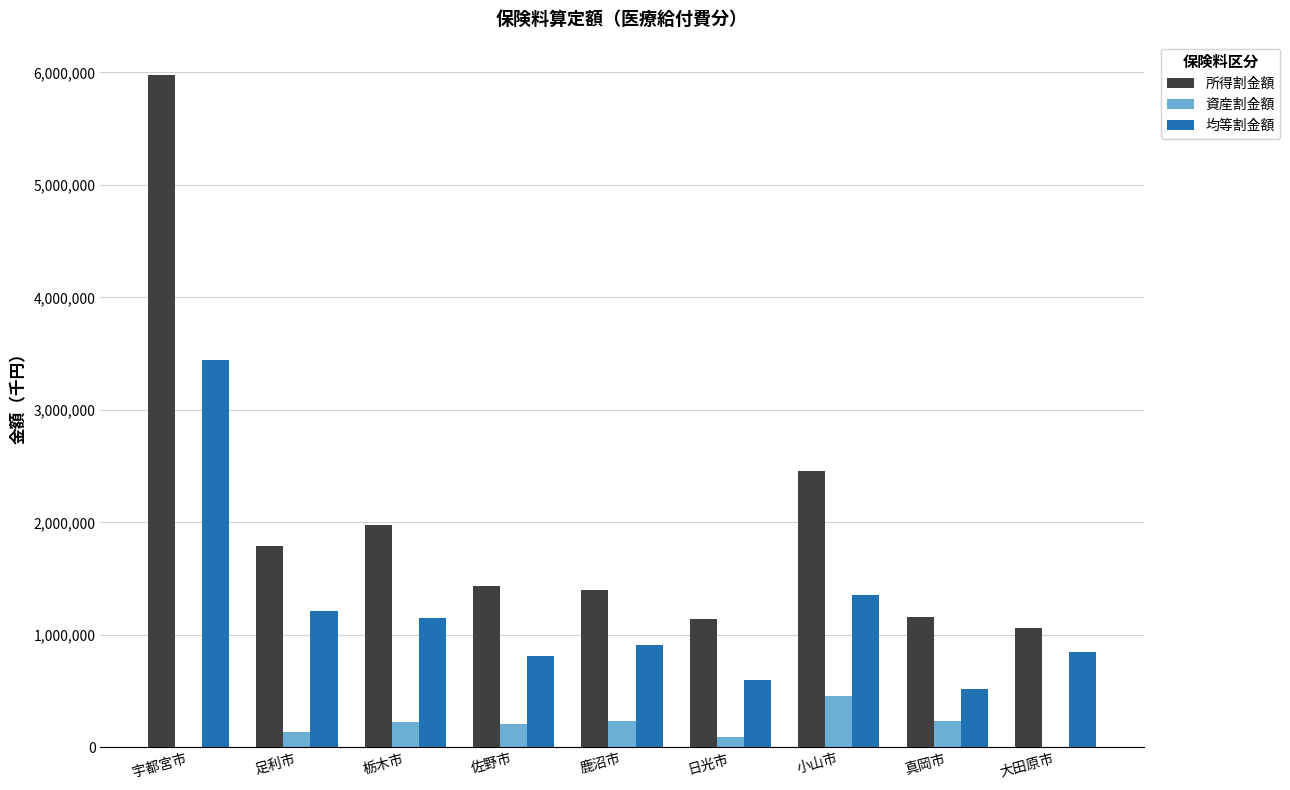

The 所得割金額 series shows 1912434 at 日光市. True or false?

False